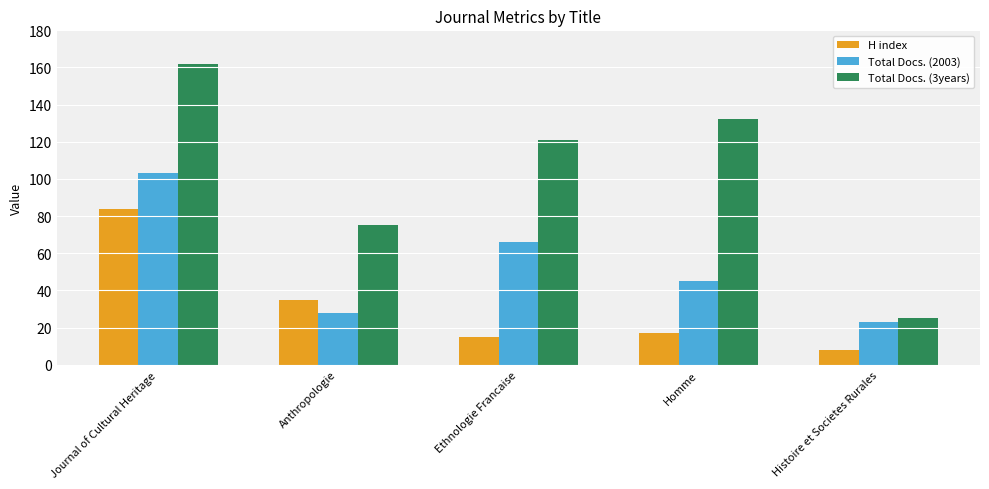

Reading left to right, extract all data points from this chart.

H index: 84	35	15	17	8
Total Docs. (2003): 103	28	66	45	23
Total Docs. (3years): 162	75	121	132	25